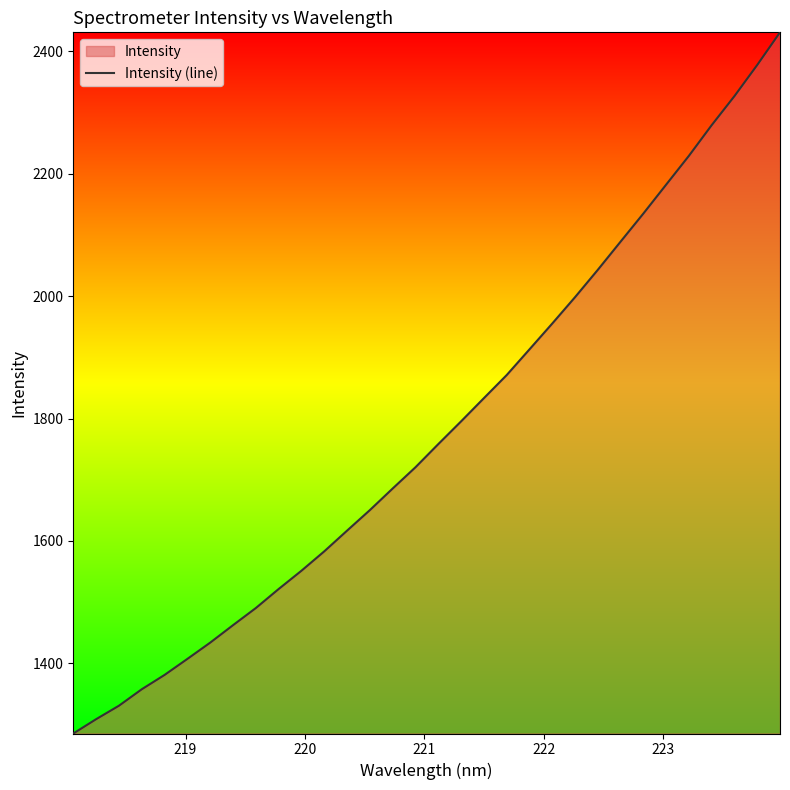

What is the difference between the maximum and minimum values?

1145.0